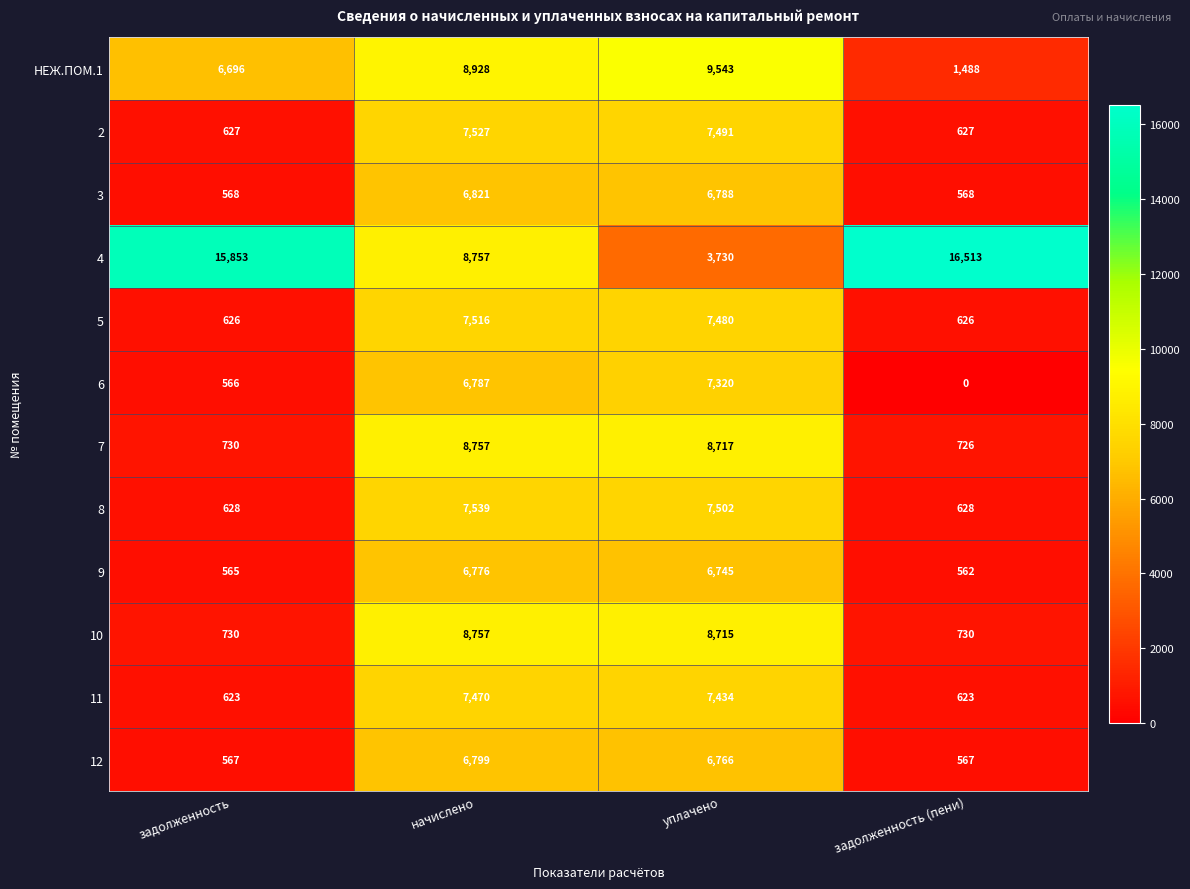

Count the number of categories in the chart.

4